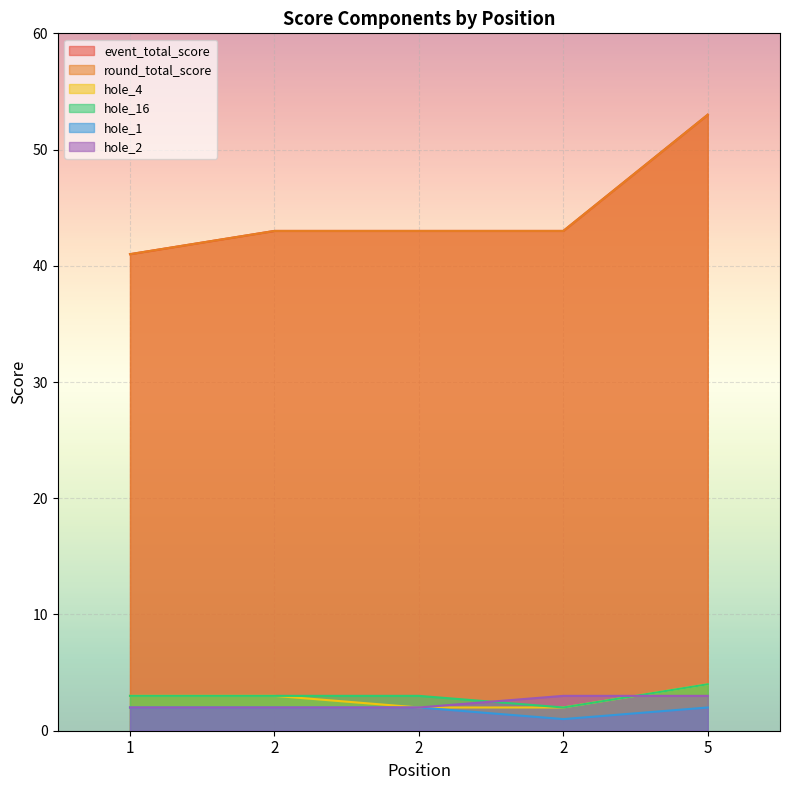

Reading left to right, transcribe all the data shown in this chart.

event_total_score: 1=41	2=43	2=43	2=43	5=53
round_total_score: 1=41	2=43	2=43	2=43	5=53
hole_4: 1=3	2=3	2=2	2=2	5=4
hole_16: 1=3	2=3	2=3	2=2	5=4
hole_1: 1=2	2=2	2=2	2=1	5=2
hole_2: 1=2	2=2	2=2	2=3	5=3